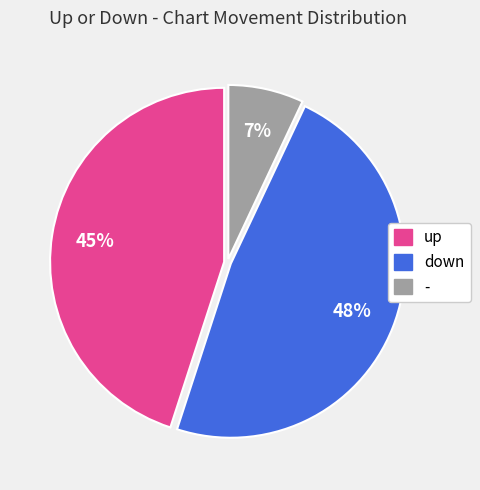

Which slice is the smallest?

-